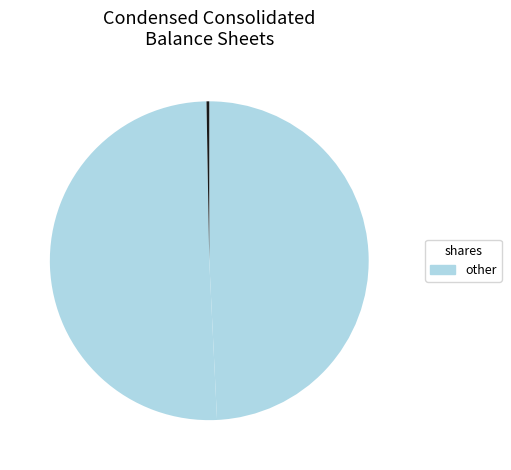

Rank the categories by value from lowest to highest.

Preferred stock, shares authorized, Allowance for doubtful accounts, Common stock, shares issued, Common stock, shares authorized